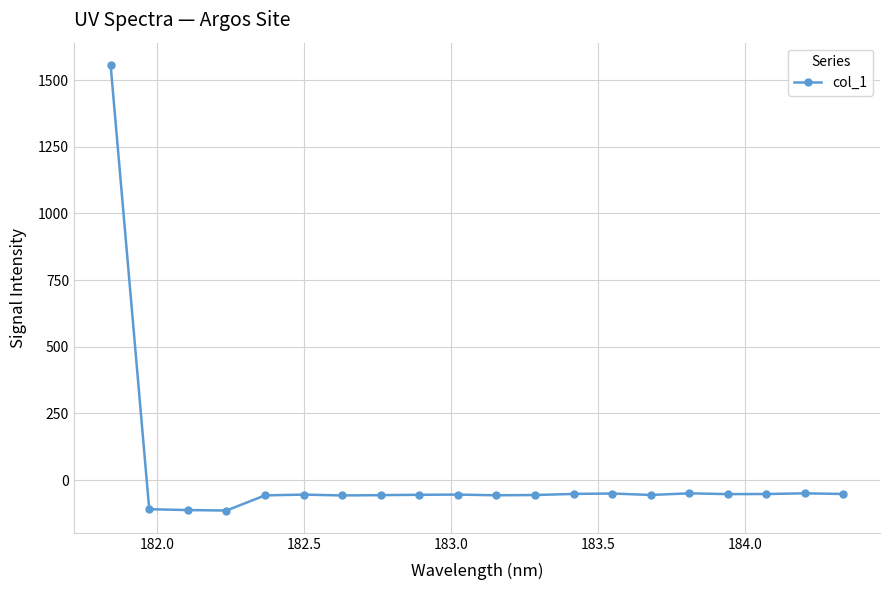

What is the value of the 2nd point from the left?

-109.0